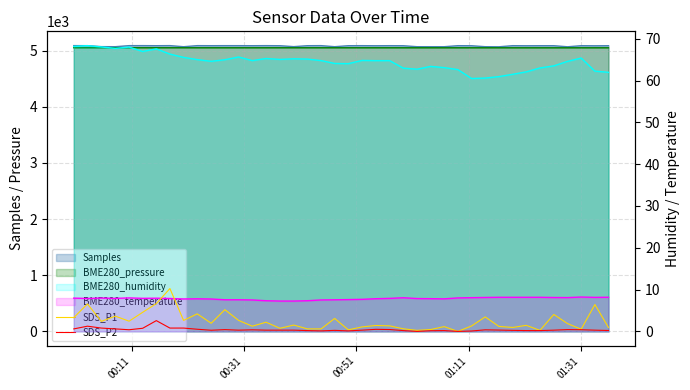

True or false: SDS_P2 and SDS_P1 cross at least once.

False